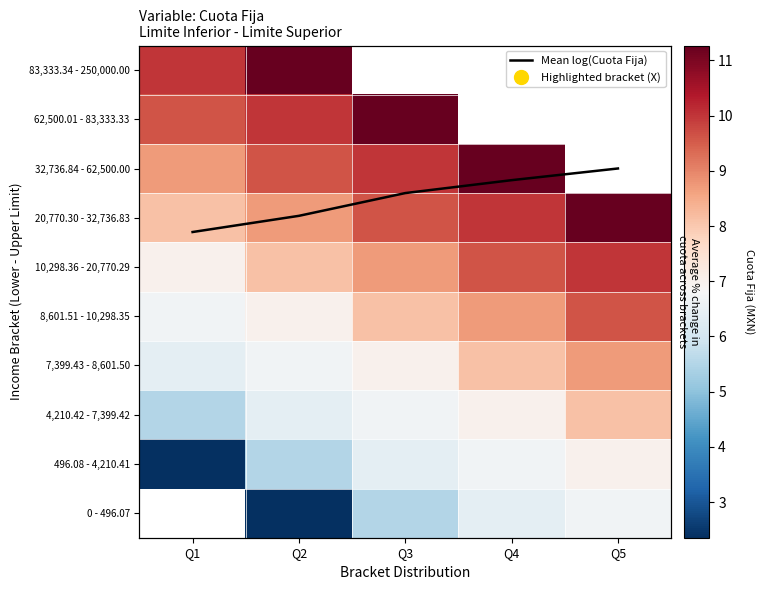

Where does the 0 - 496.07 series first go above 5?

Q3